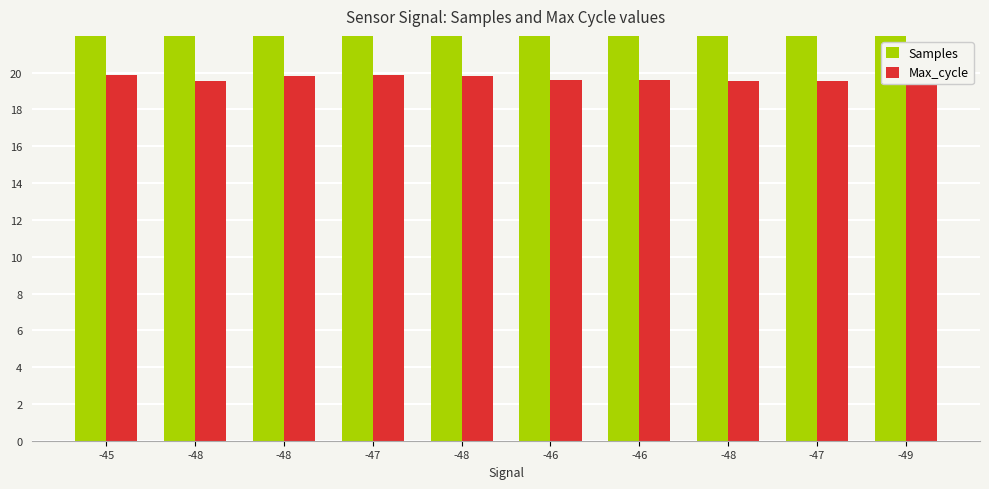

Are the bars grouped side by side (vs. stacked)?

Yes